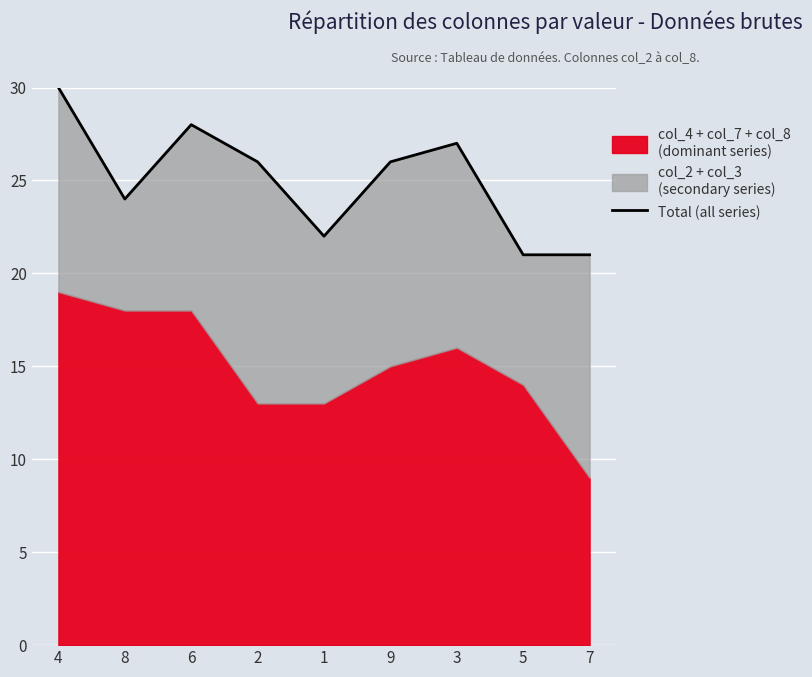

What is the average value?

25